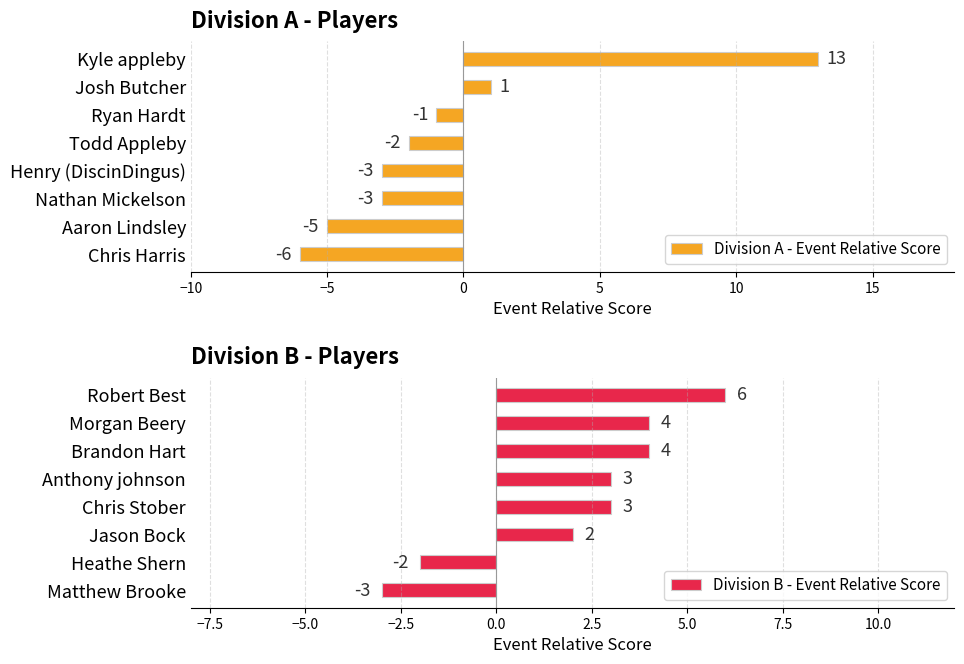

Is it true that Division B - Event Relative Score equals 7 at Morgan Beery?

False